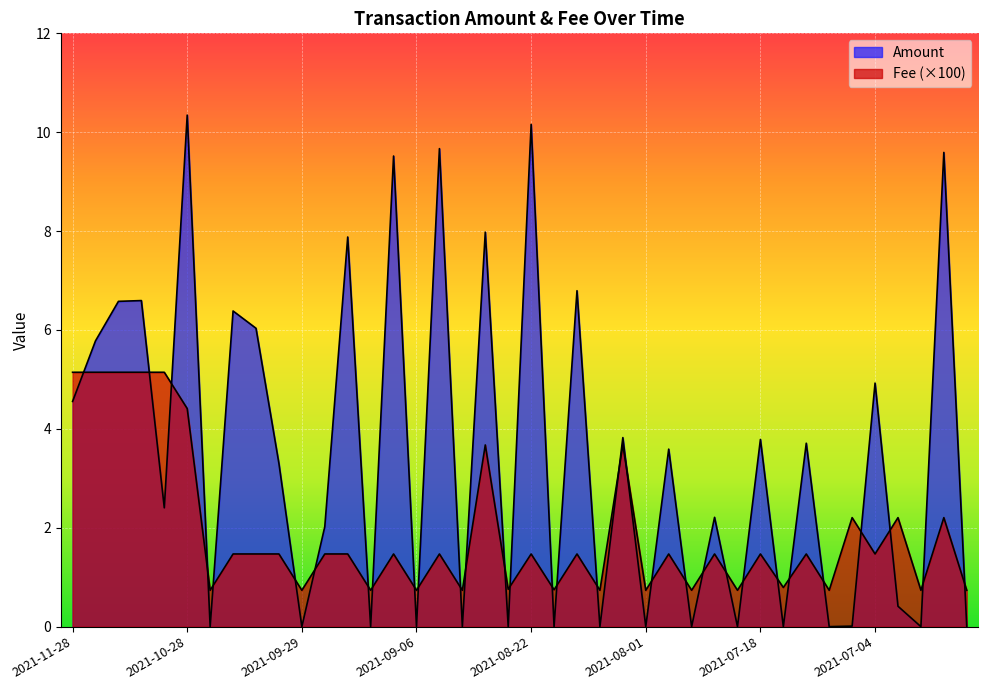

True or false: Fee has a value of 2.2 at 2021-07-11.

False